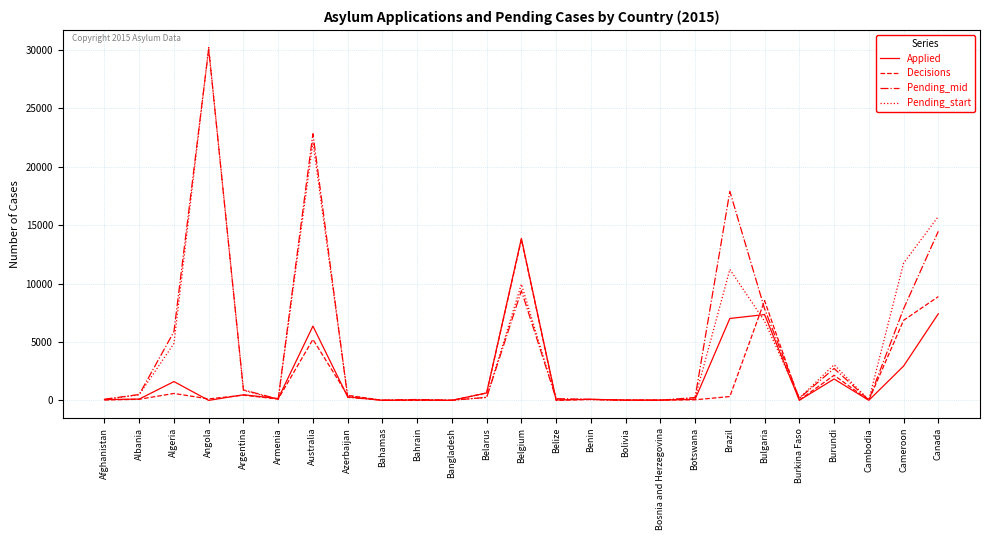

Which label corresponds to the largest value in the chart?

Angola